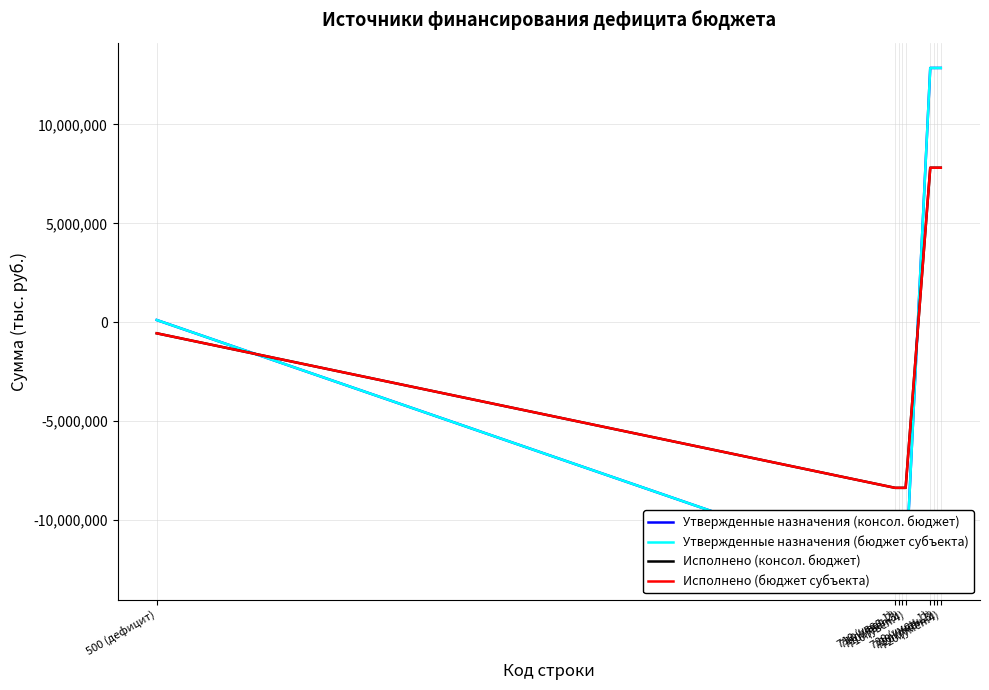

What is the value of the Утвержденные назначения (консол. бюджет) point at the 3rd from the left?

-12737200.0